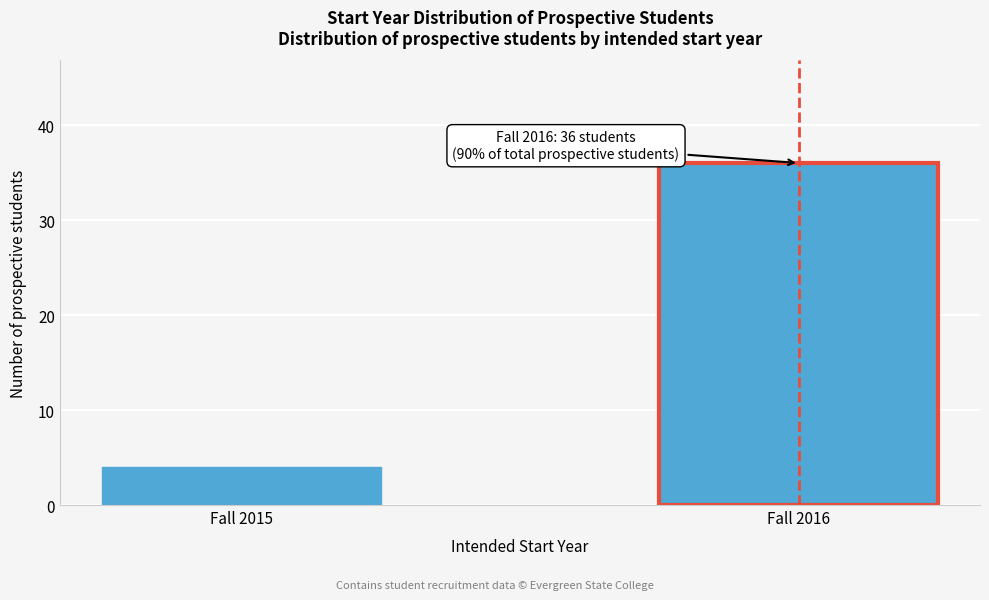

Reading left to right, transcribe all the data shown in this chart.

4	36